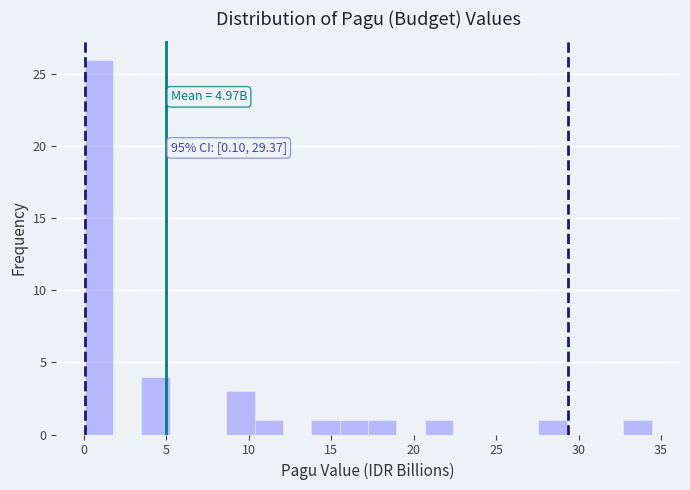

Read against the x-axis, roughly where is the centre of the tallest bar?

1.0